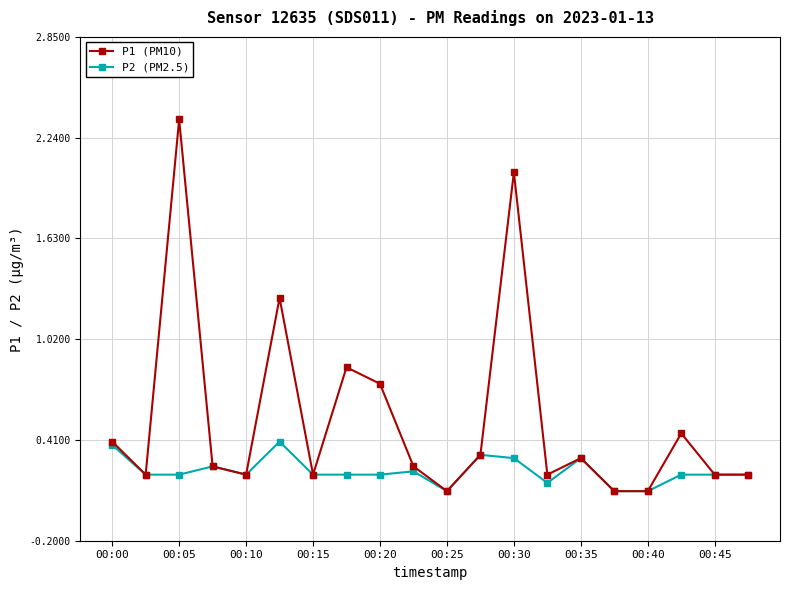

Rank the series by their average value, from lowest to highest.

P2 (PM2.5), P1 (PM10)